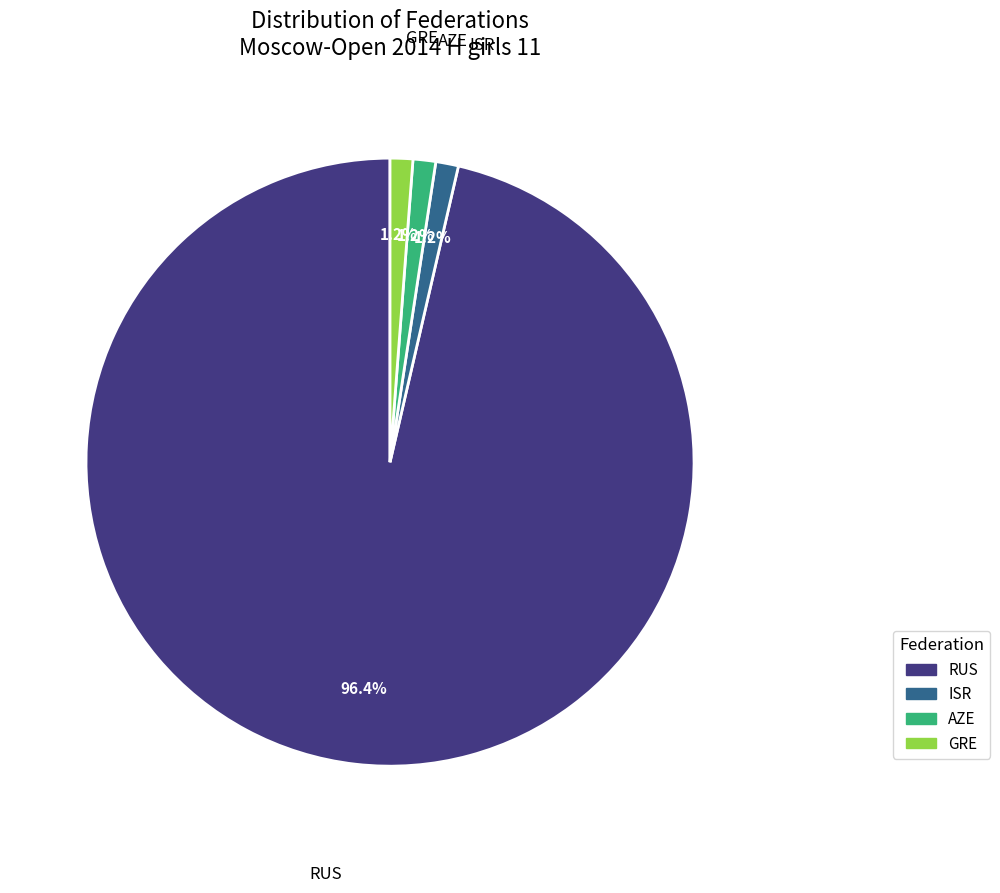

Does RUS represent more than half of the total?

Yes